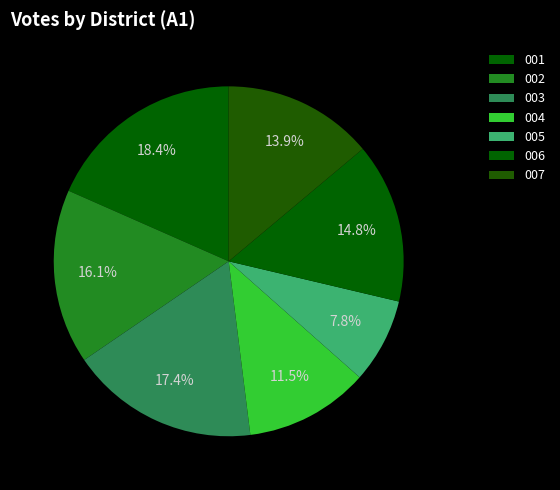

Which category has the biggest portion of the pie?

001